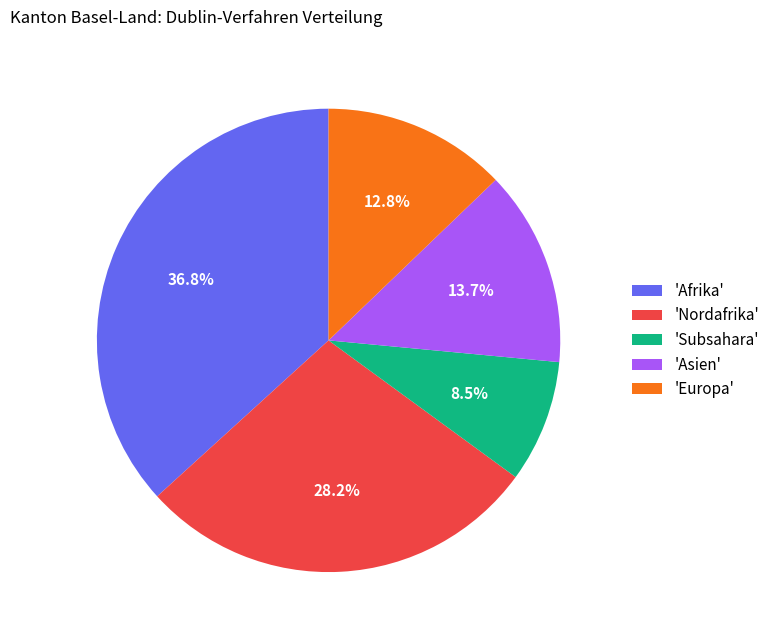

Does 'Afrika' represent more than half of the total?

No